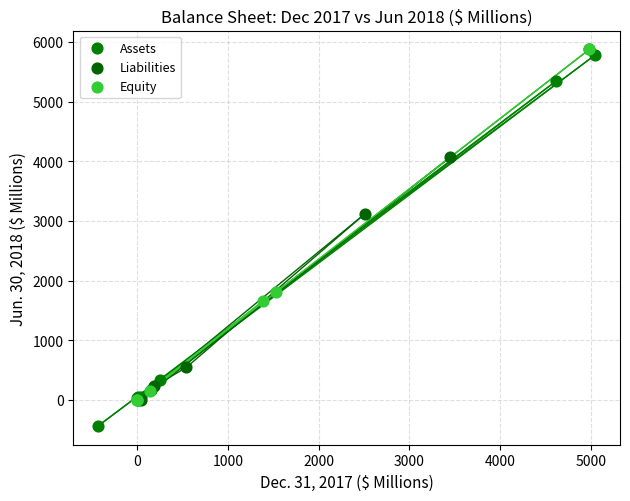

Which series reaches the minimum Y coordinate?

Assets